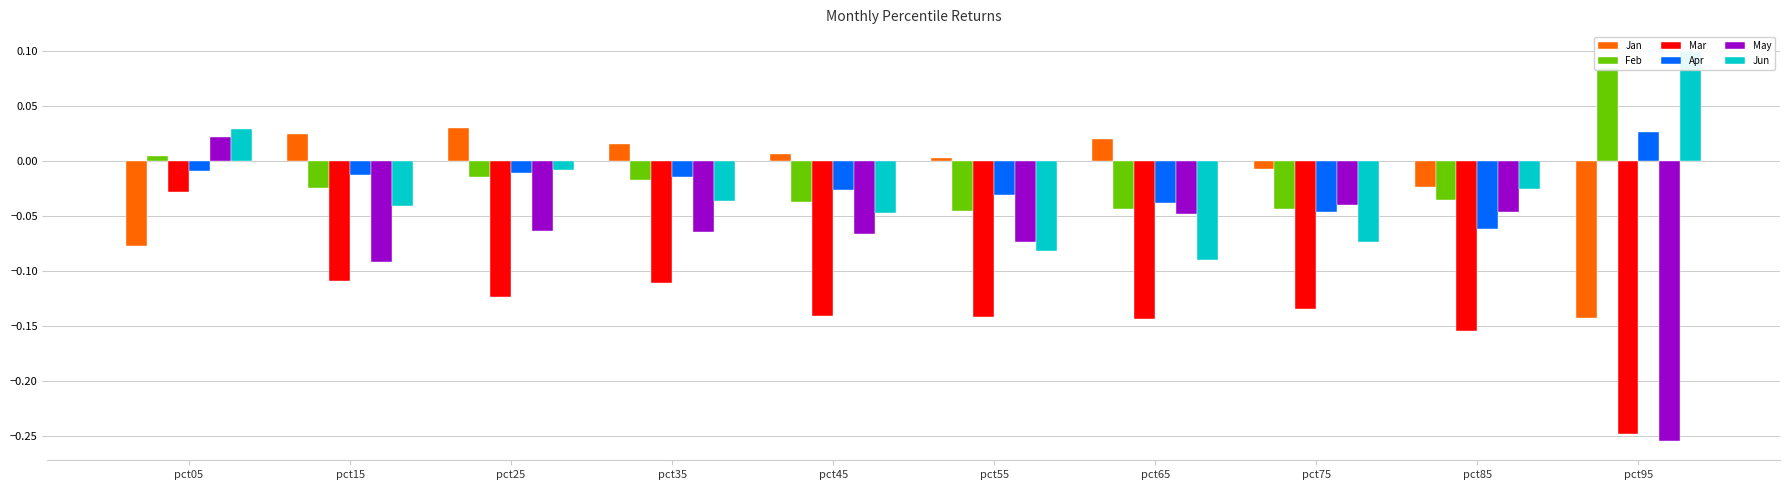

What is the difference between the May values at pct55 and pct95?

0.2